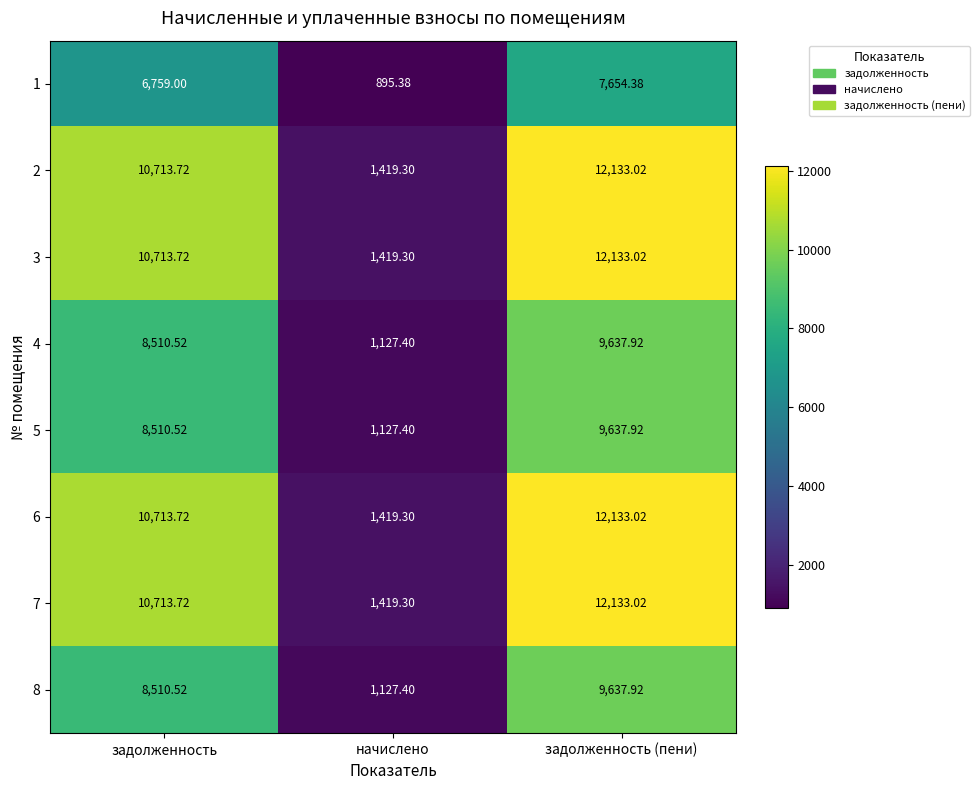

Which label corresponds to the smallest value in the chart?

начислено